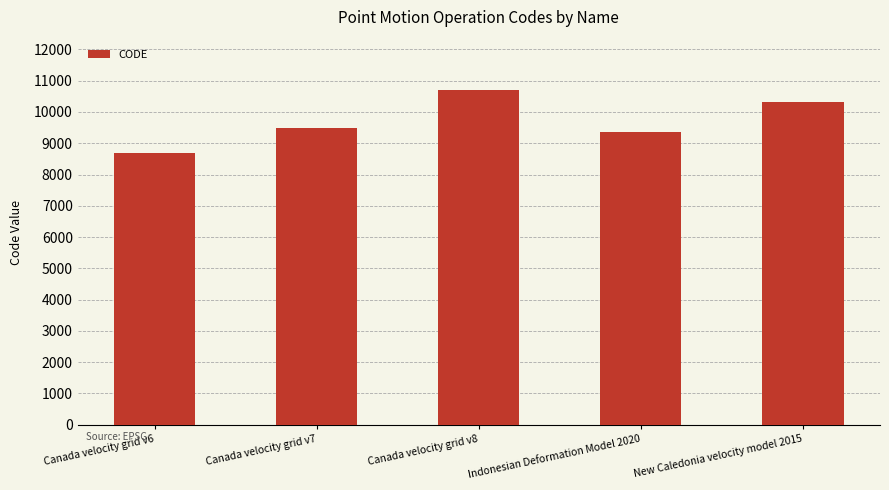

What is the ratio of the value at Canada velocity grid v7 to the value at Canada velocity grid v6?

1.1